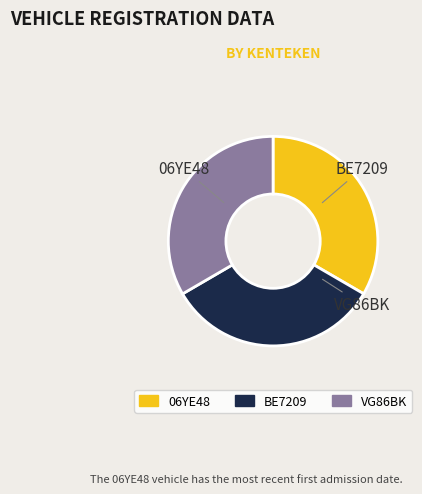

Combined, do BE7209 and 06YE48 account for over 50%?

Yes